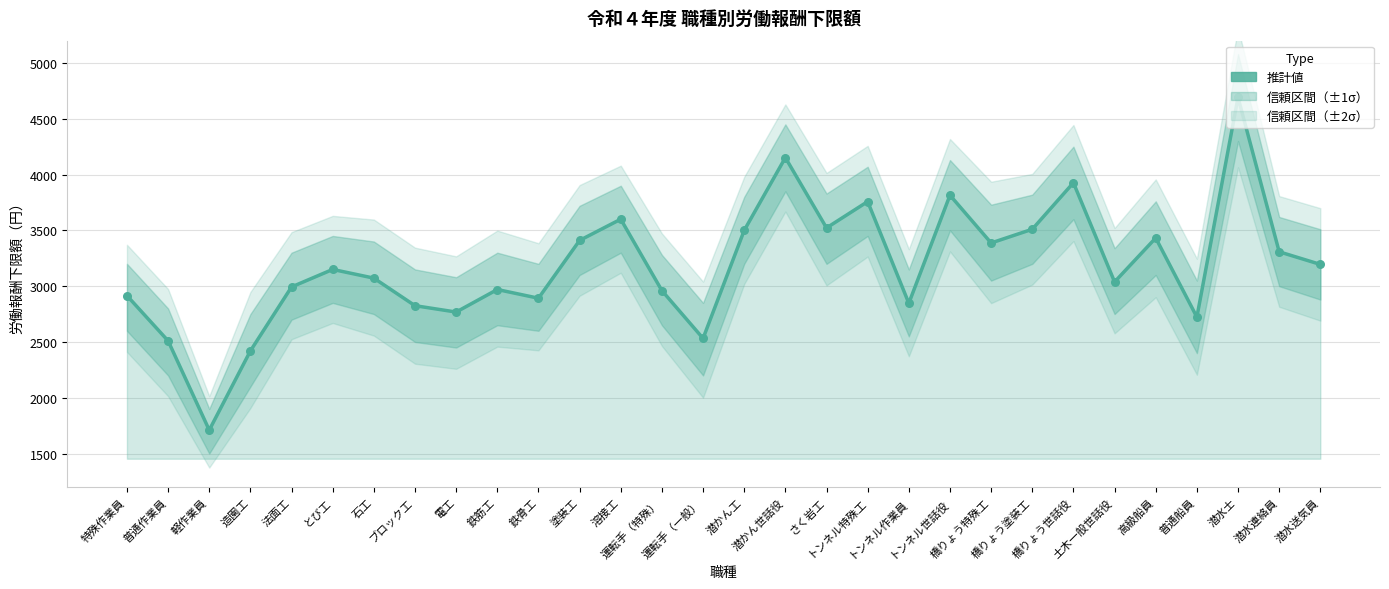

What is the change in value from 軽作業員 to 法面工?

+1283